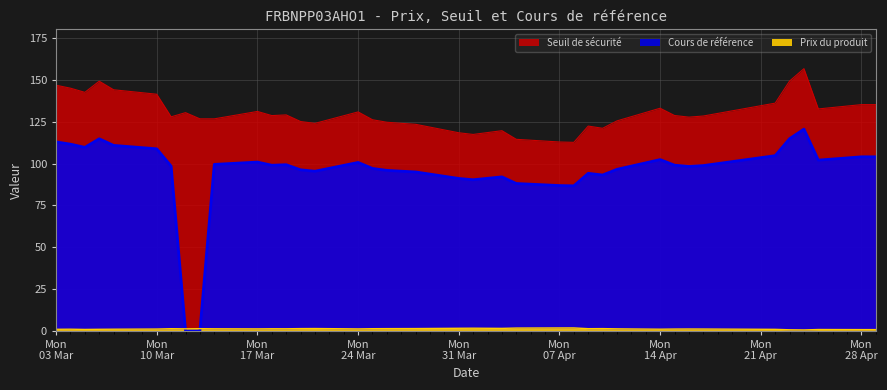

At which category does the chart reach its peak across all series?

2025-04-24